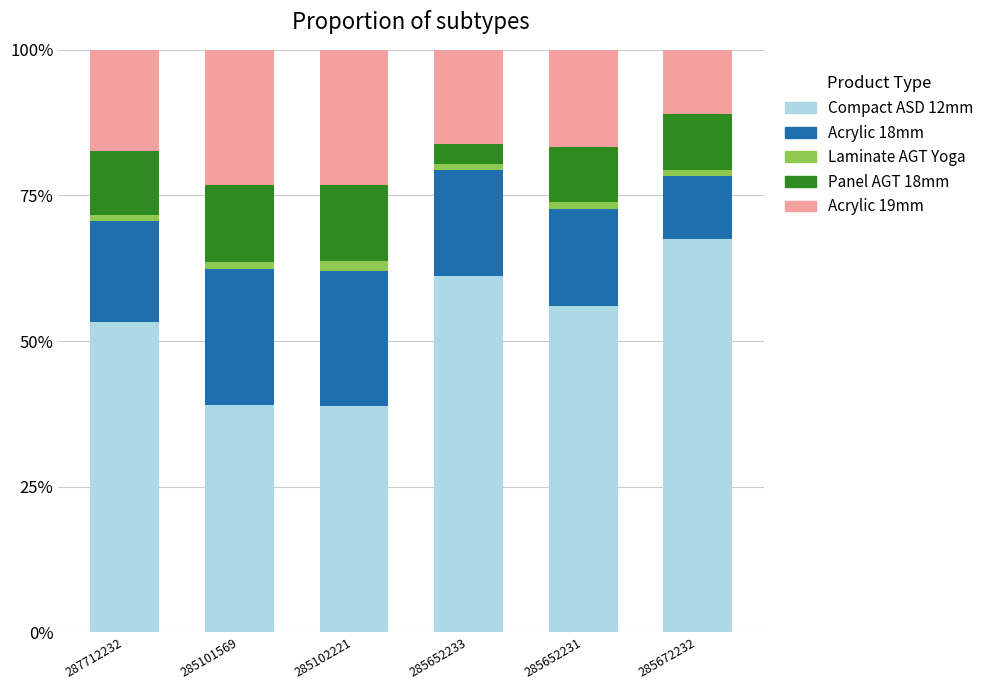

What is the highest value of the Compact ASD 12mm series?

67.4